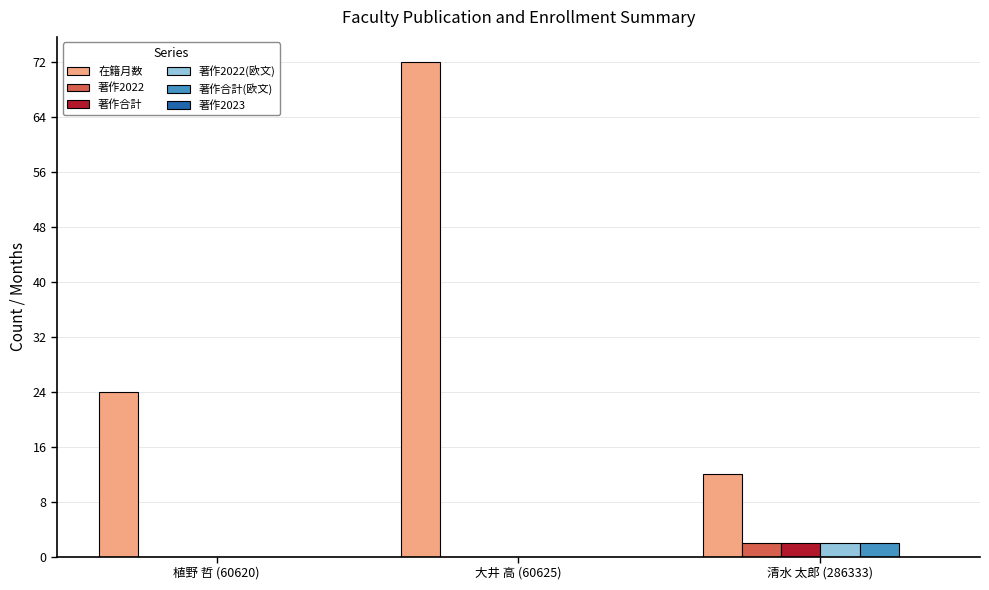

Reading left to right, extract all data points from this chart.

在籍月数: 植野 哲 (60620)=24	大井 高 (60625)=72	清水 太郎 (286333)=12
著作2022: 植野 哲 (60620)=0	大井 高 (60625)=0	清水 太郎 (286333)=2
著作合計: 植野 哲 (60620)=0	大井 高 (60625)=0	清水 太郎 (286333)=2
著作2022(欧文): 植野 哲 (60620)=0	大井 高 (60625)=0	清水 太郎 (286333)=2
著作合計(欧文): 植野 哲 (60620)=0	大井 高 (60625)=0	清水 太郎 (286333)=2